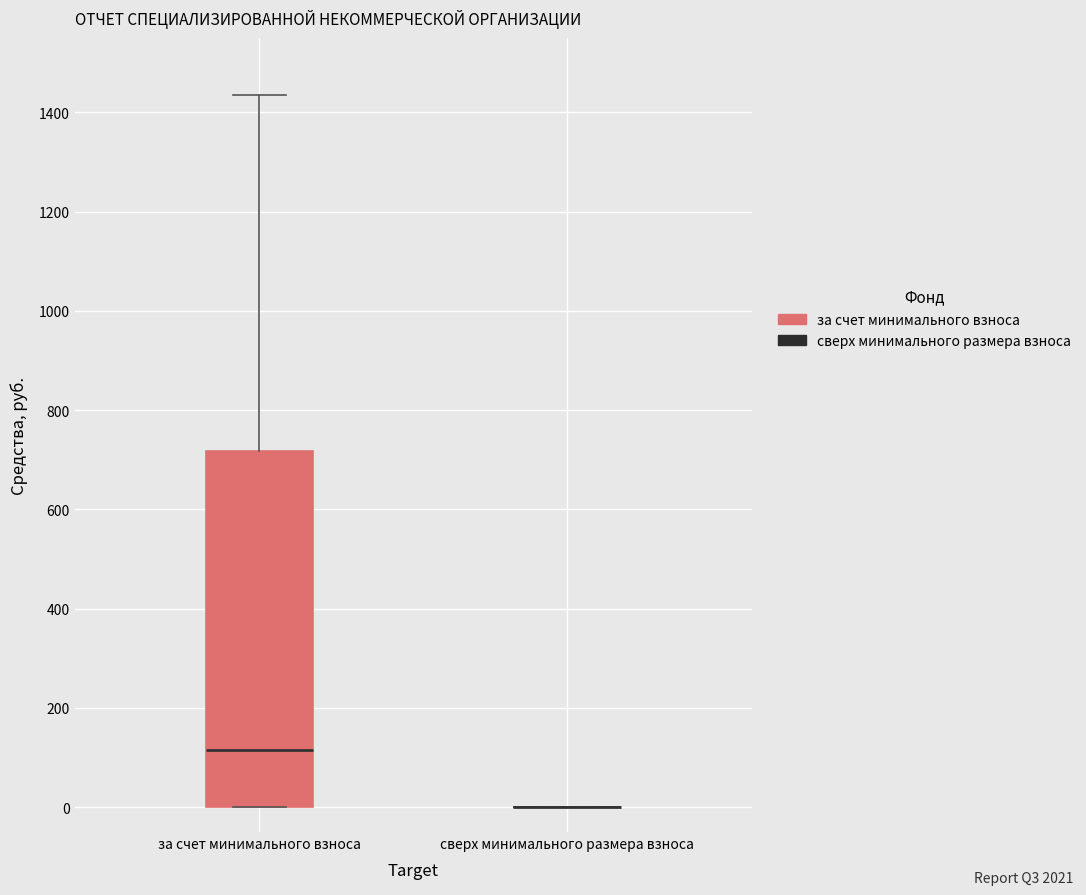

Where does the upper whisker of the box for за счет минимального взноса end on the y-axis? The values are not printed on the chart, so give them approximately, as read against the axis.

1440